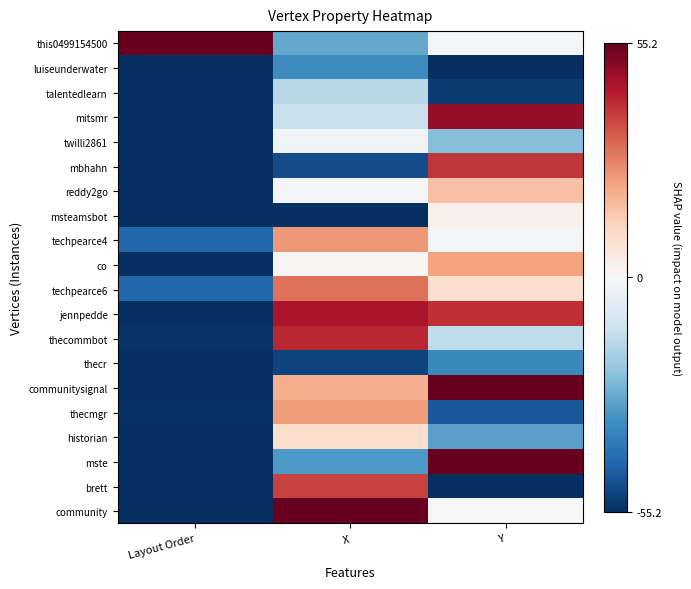

Which series has the largest range (max minus min)?

communitysignal